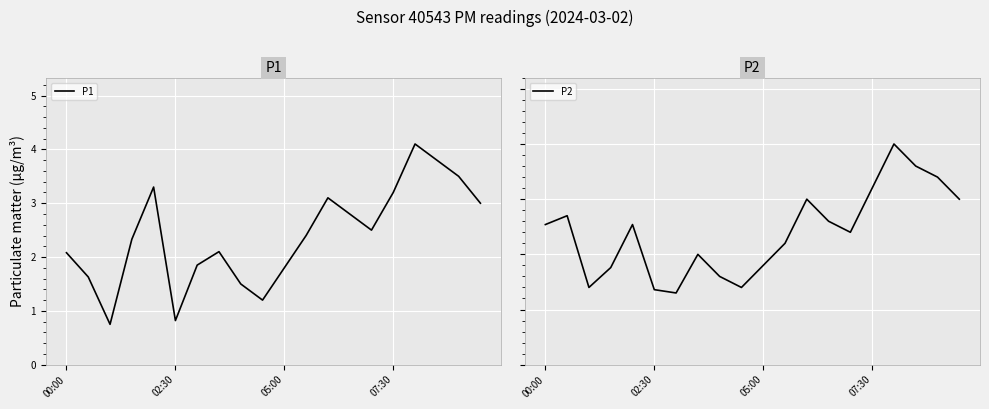

What is the difference between the maximum and minimum values in the P2 series?

1.4